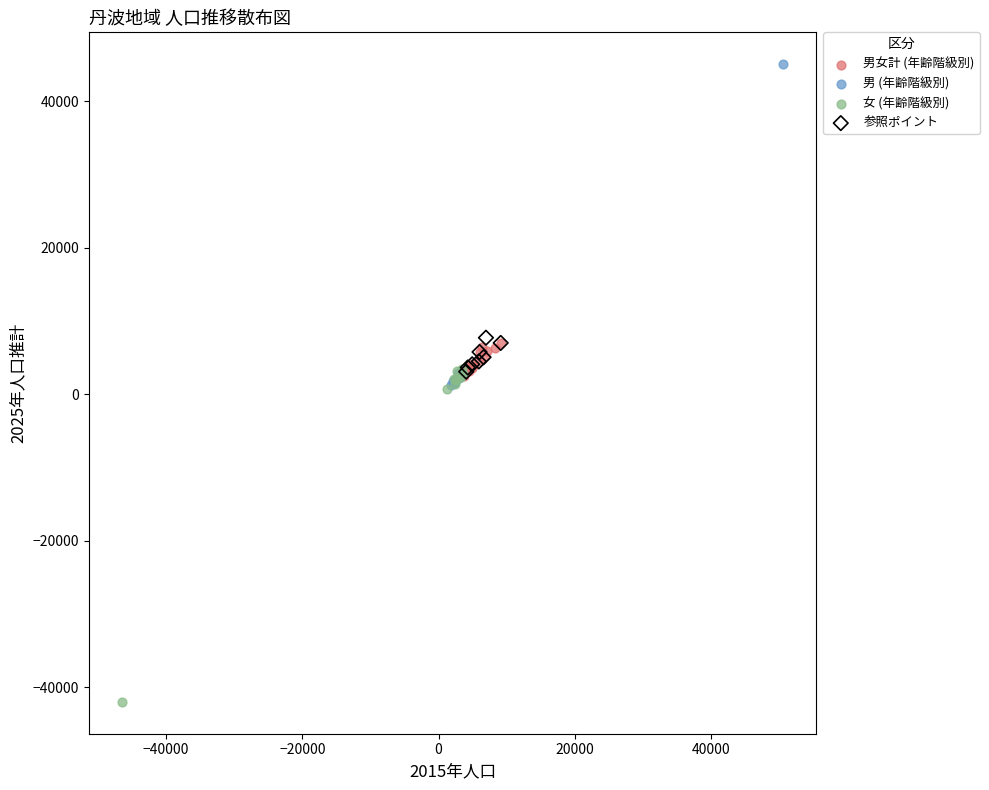

Which series reaches the minimum Y coordinate?

女 (年齢階級別)